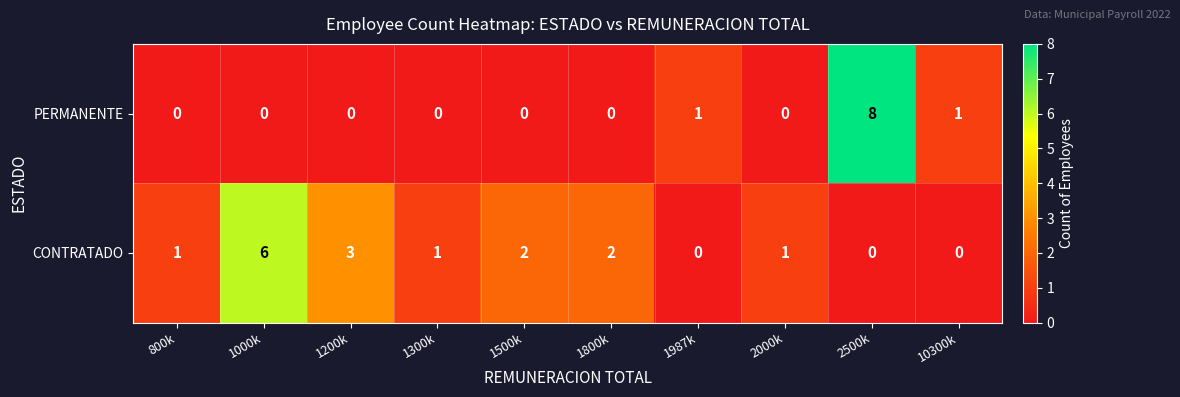

Reading left to right, extract all data points from this chart.

PERMANENTE: 0	0	0	0	0	0	1	0	8	1
CONTRATADO: 1	6	3	1	2	2	0	1	0	0